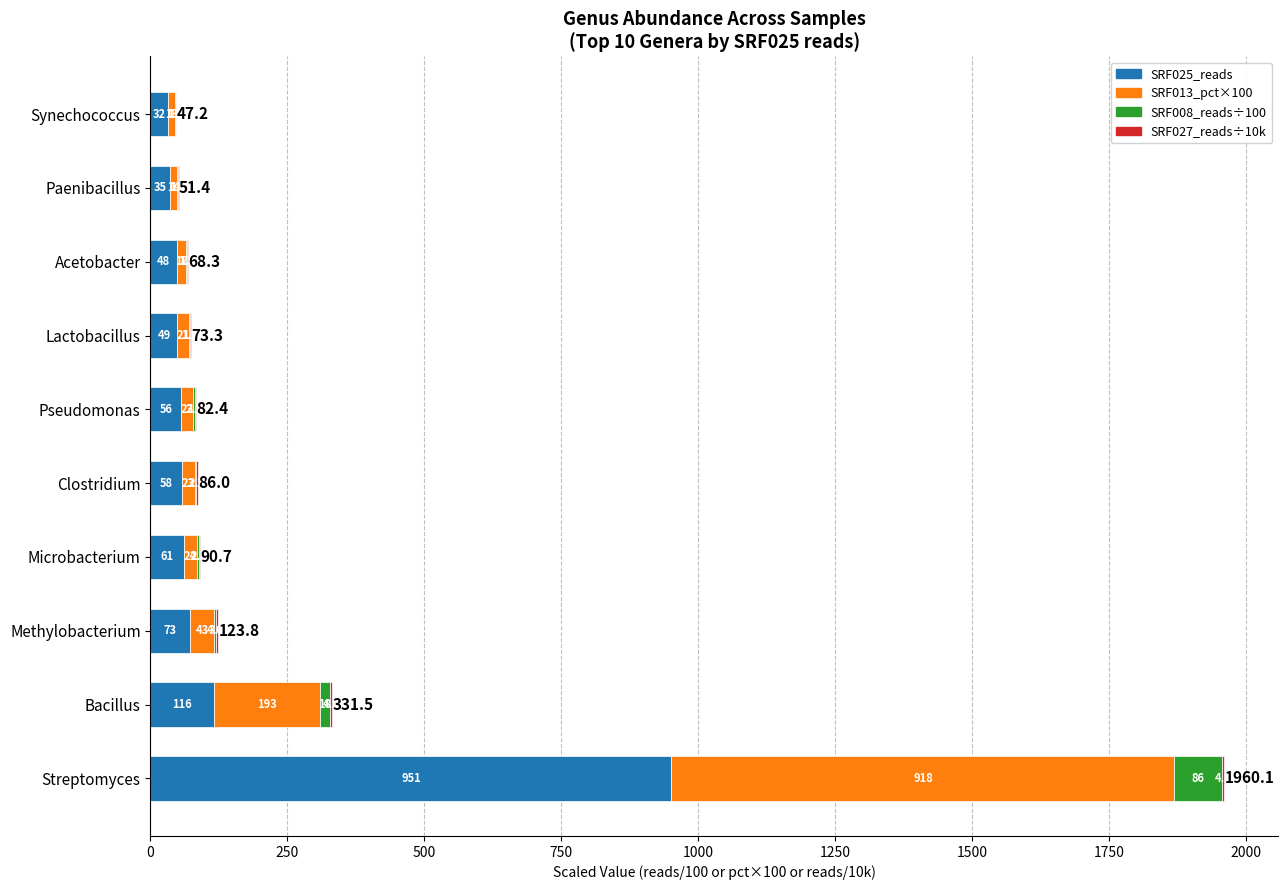

What value does the SRF025_reads series have at Lactobacillus?

49.0